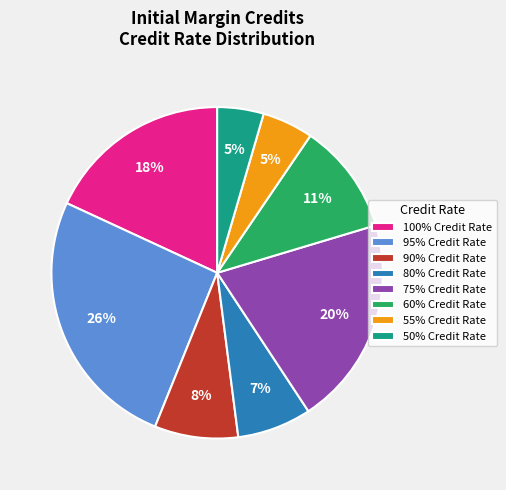

Which slice is the largest?

95% Credit Rate